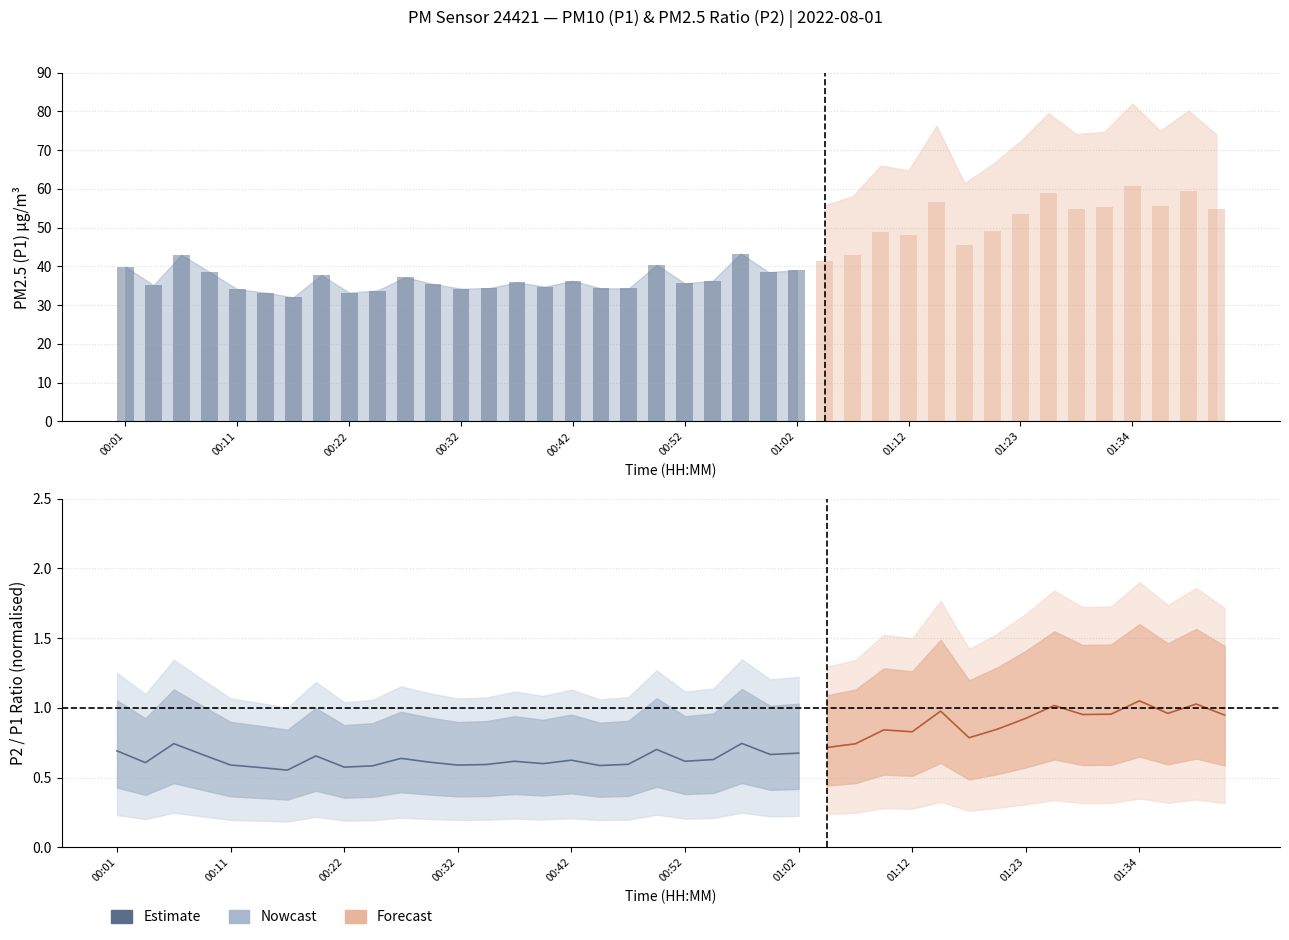

Which series has the largest range (max minus min)?

P1